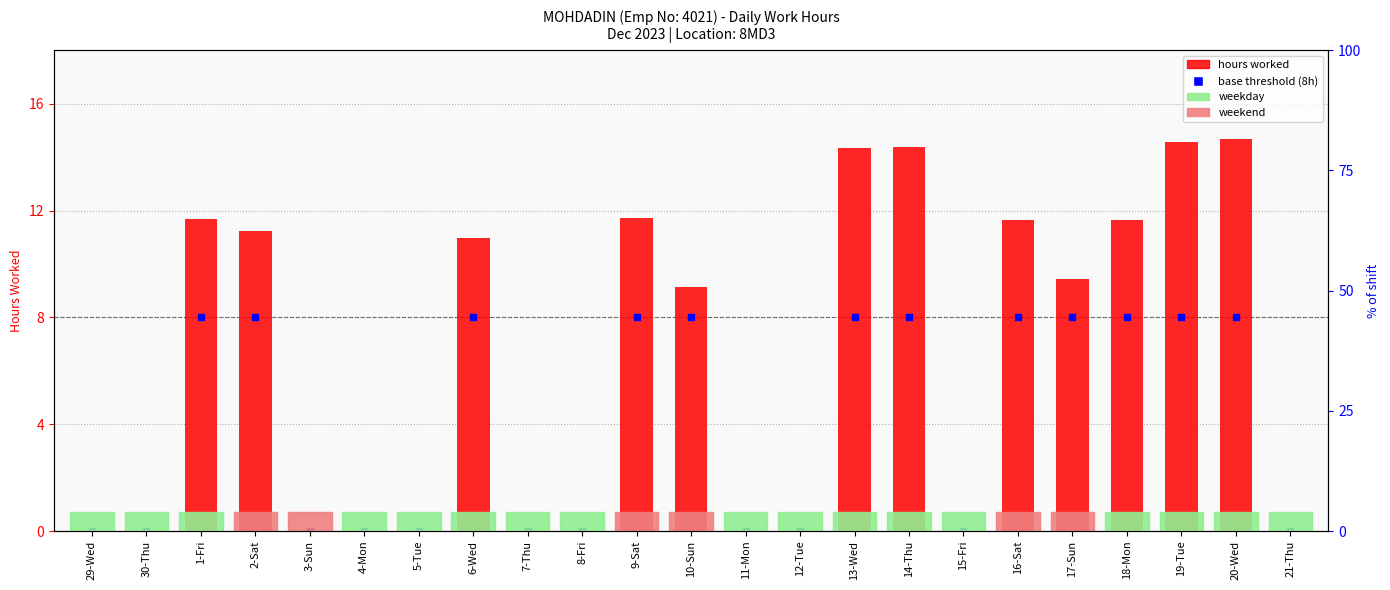

Which series reaches the maximum Y coordinate?

hours worked